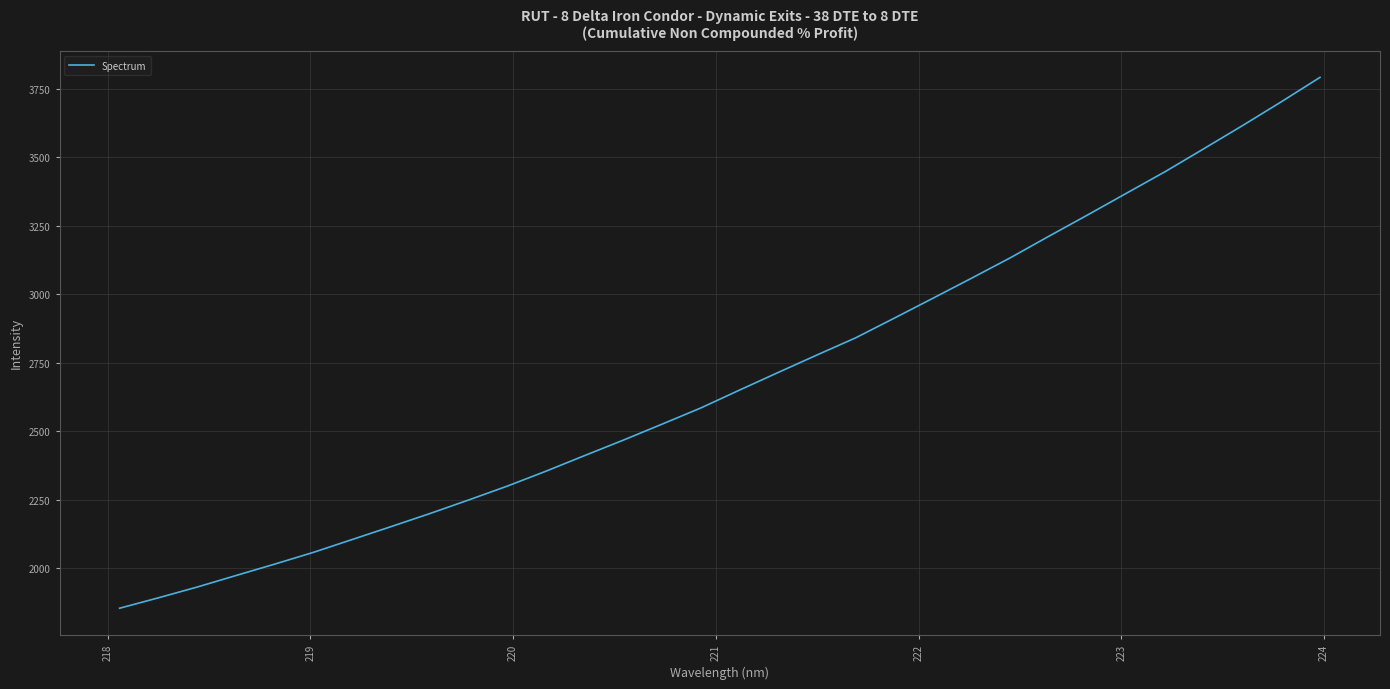

What is the smallest value displayed?

1854.2